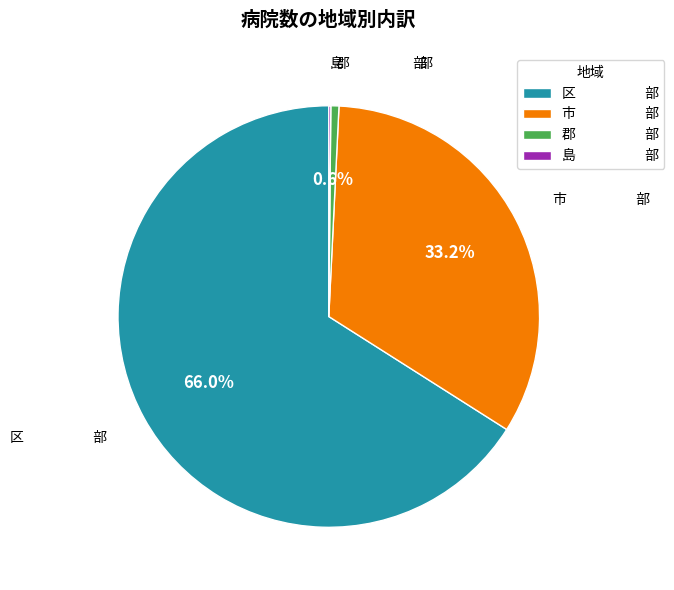

Do 市 部 and 郡 部 together represent more than half of the pie?

No